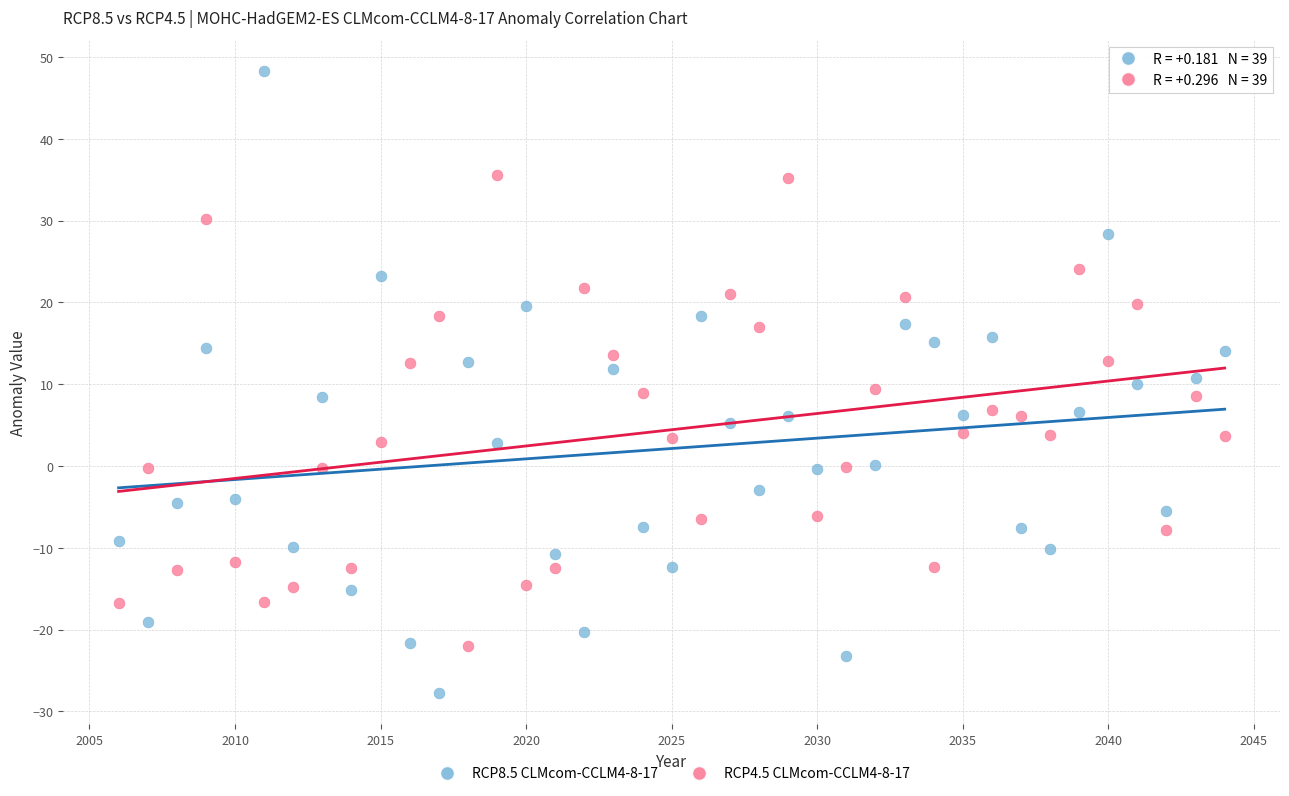

Across all data points, what is the range of X values (max minus min)?

38.0